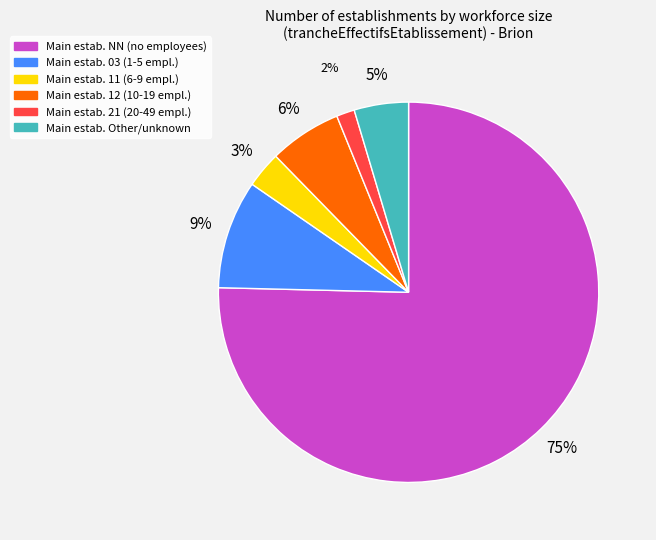

To the nearest percent, what is the average slice percentage?

17%